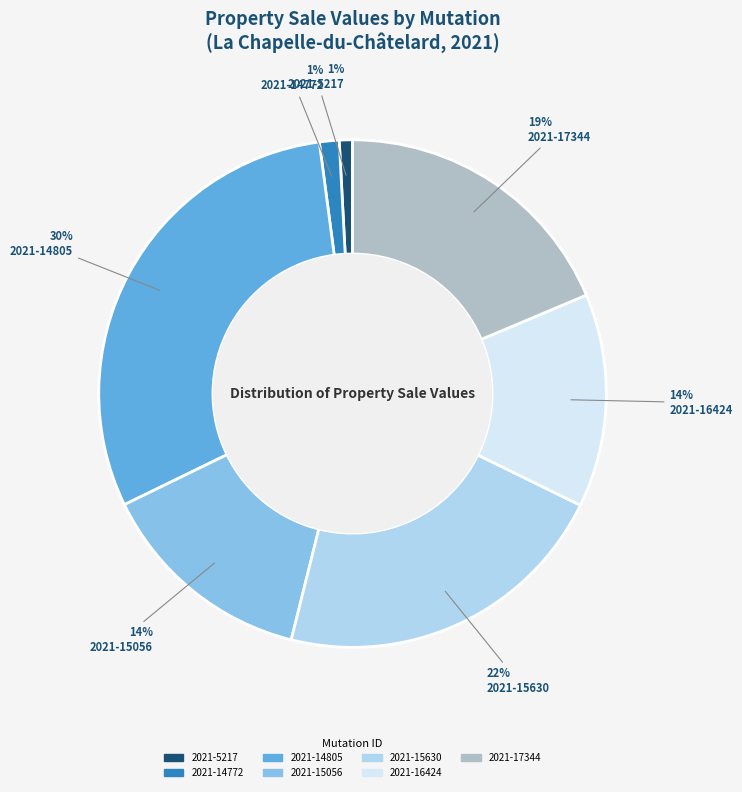

Count the number of slices in the pie.

7